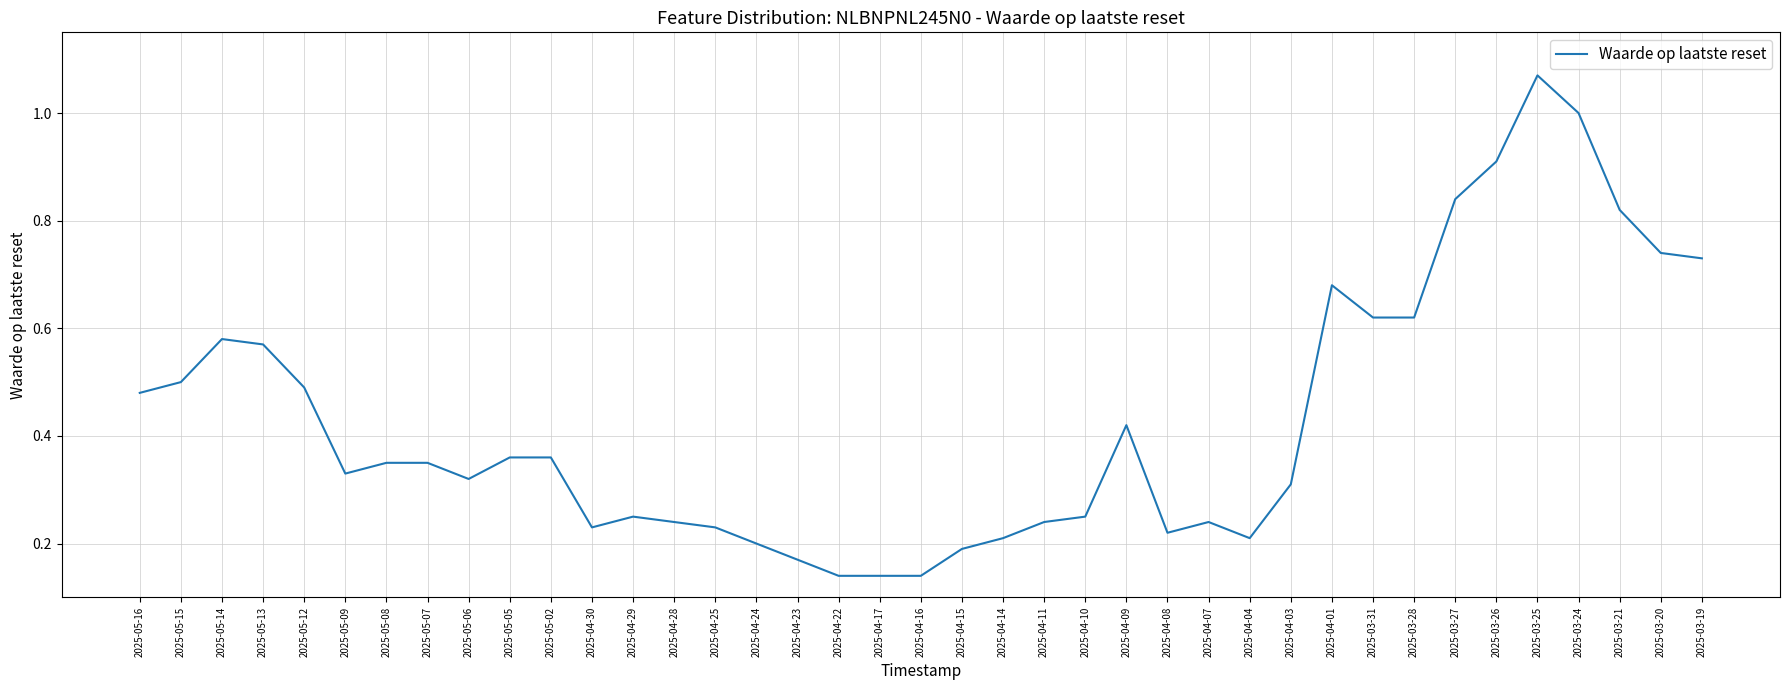

Which label corresponds to the largest value in the chart?

2025-03-25